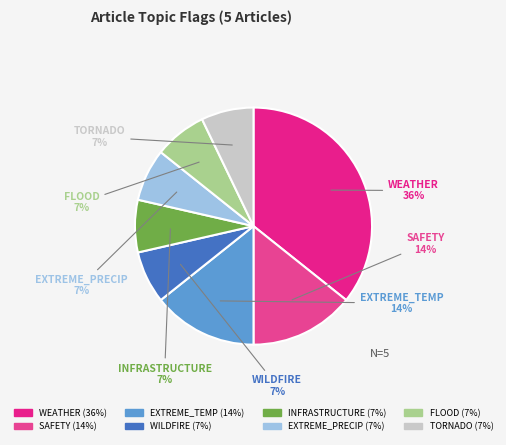

How many slices are in this pie chart?

8